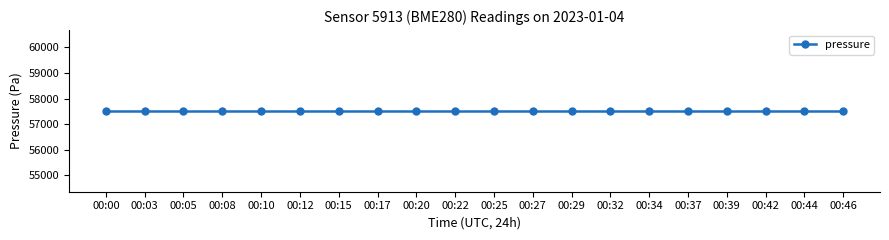

True or false: temperature and pressure cross at least once.

False